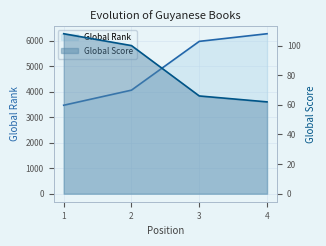

Reading left to right, transcribe all the data shown in this chart.

Global Rank: 1=3470	2=4062	3=5975	4=6274
Global Score: 1=108	2=100	3=66	4=62